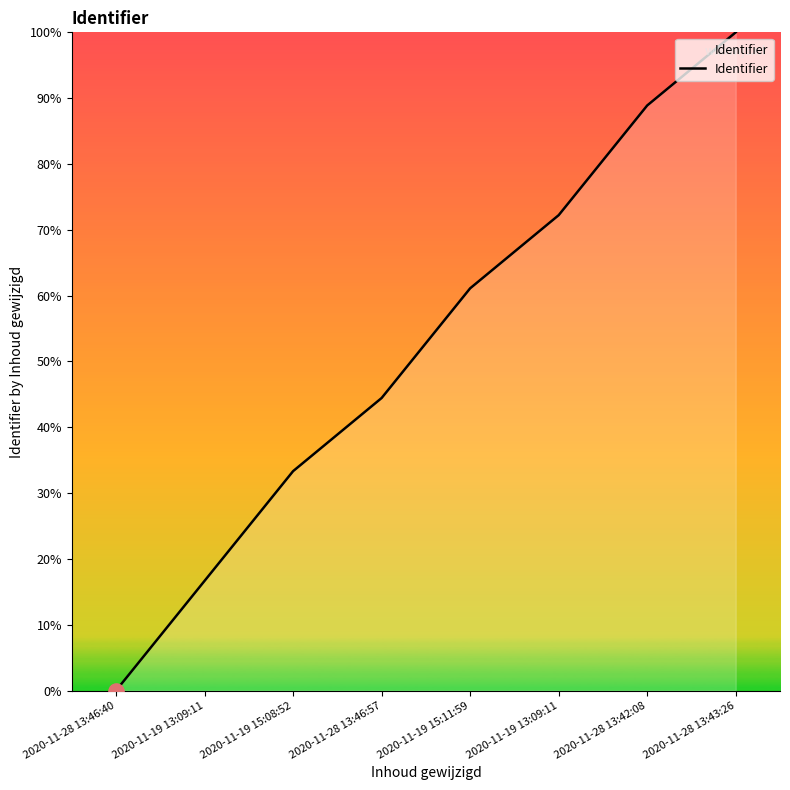

Which has a higher value, 2020-11-19 15:11:59 or 2020-11-28 13:42:08?

2020-11-28 13:42:08